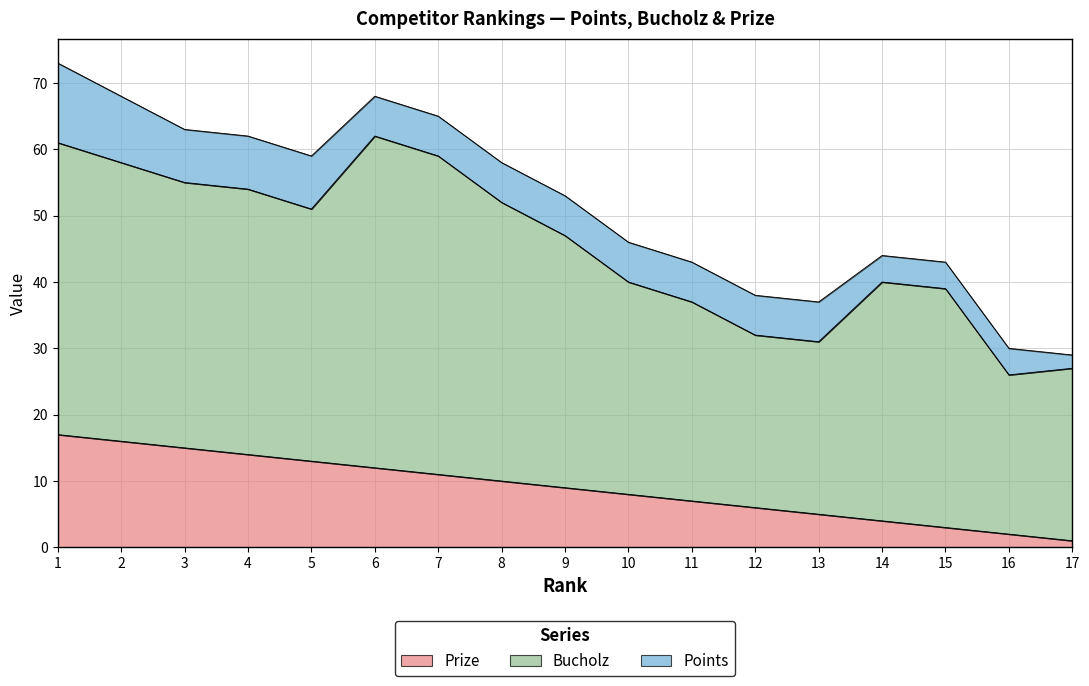

What is the difference between the maximum and minimum values in the Points series?

10